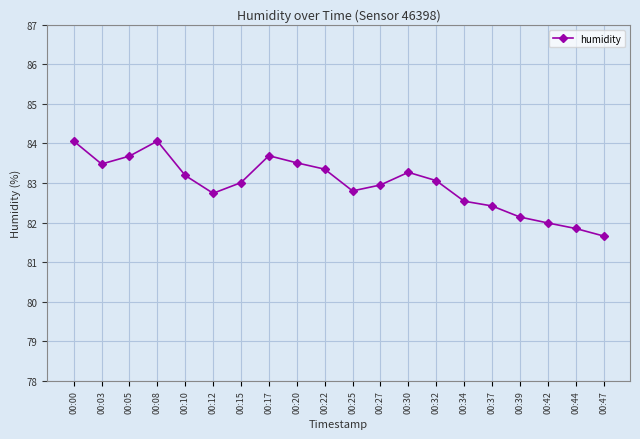

True or false: the data shows 146.3 at 00:17.

False